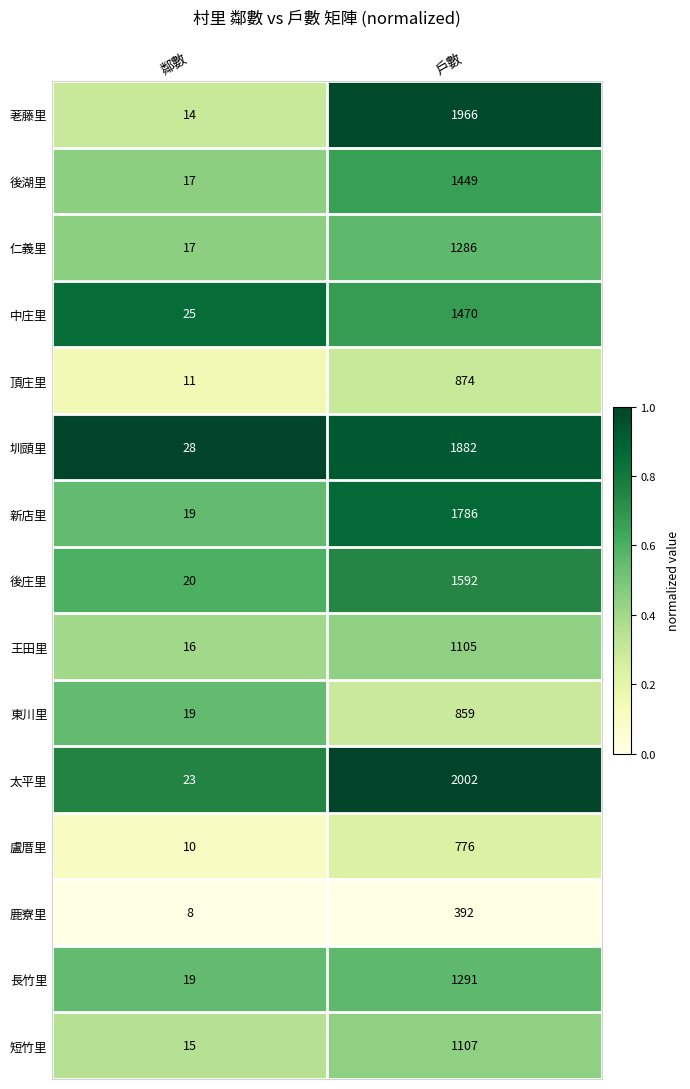

Which series has the largest total across all categories?

太平里